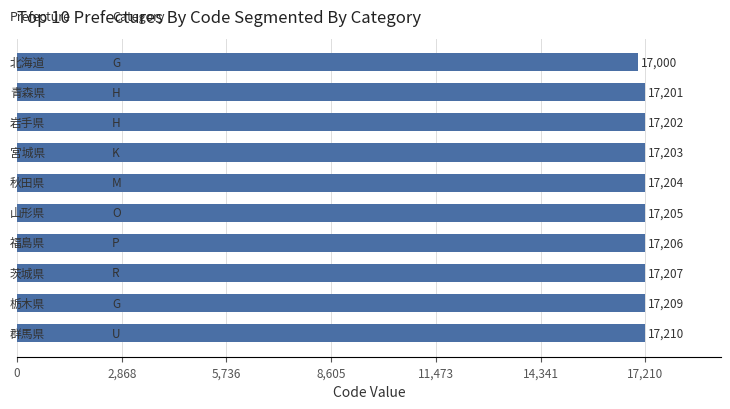

What is the value of the 6th bar from the top?

17205